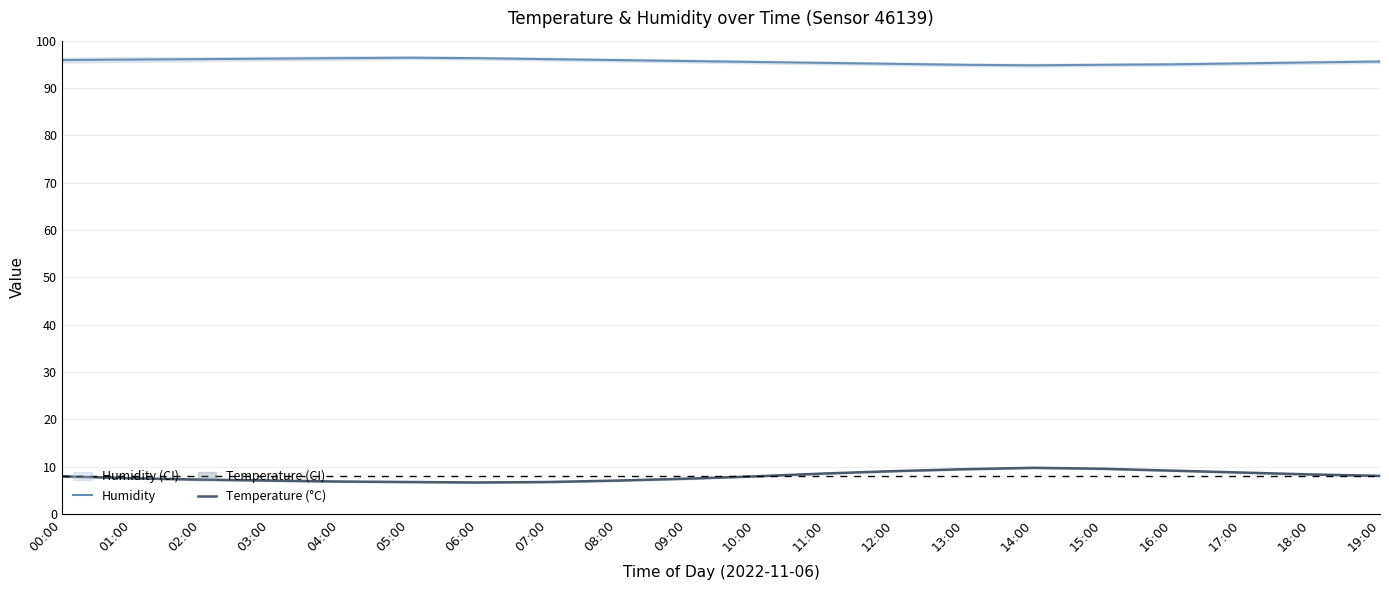

Where is the first local maximum for Temperature (°C)?

14:00